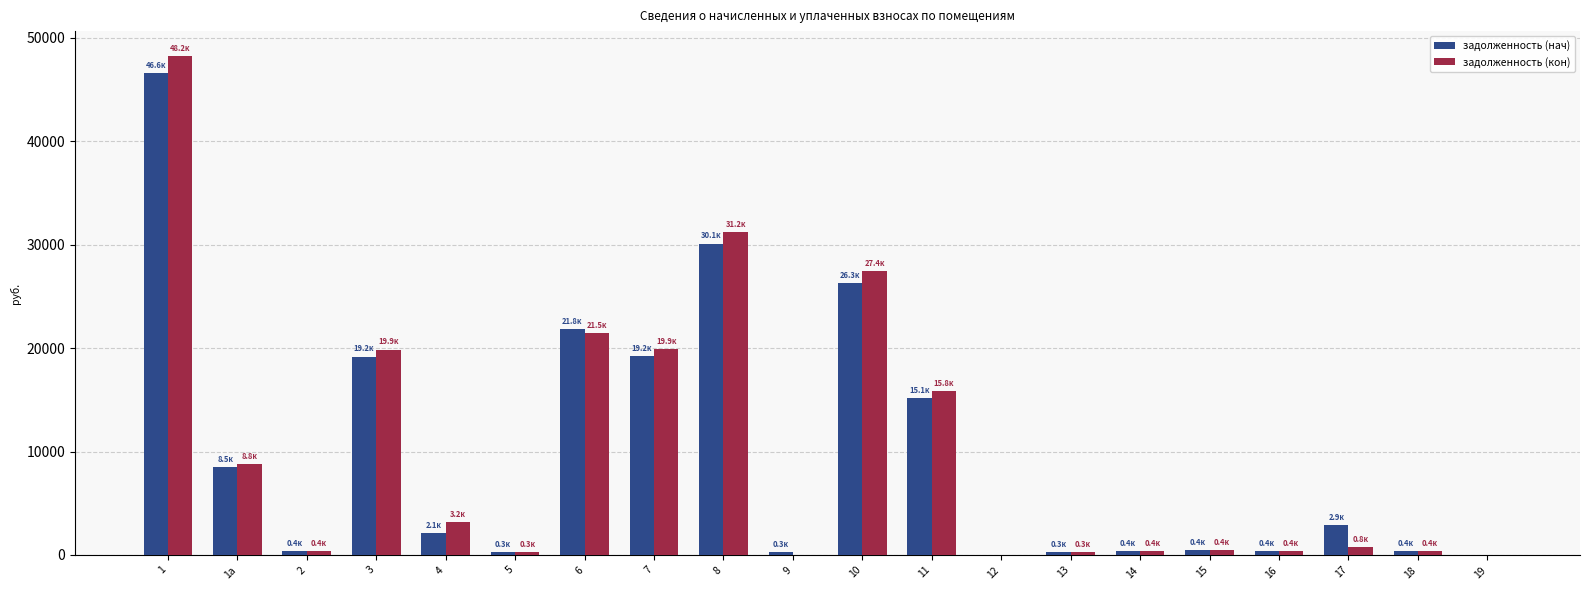

The задолженность (кон) series shows 258.6 at 13. True or false?

True